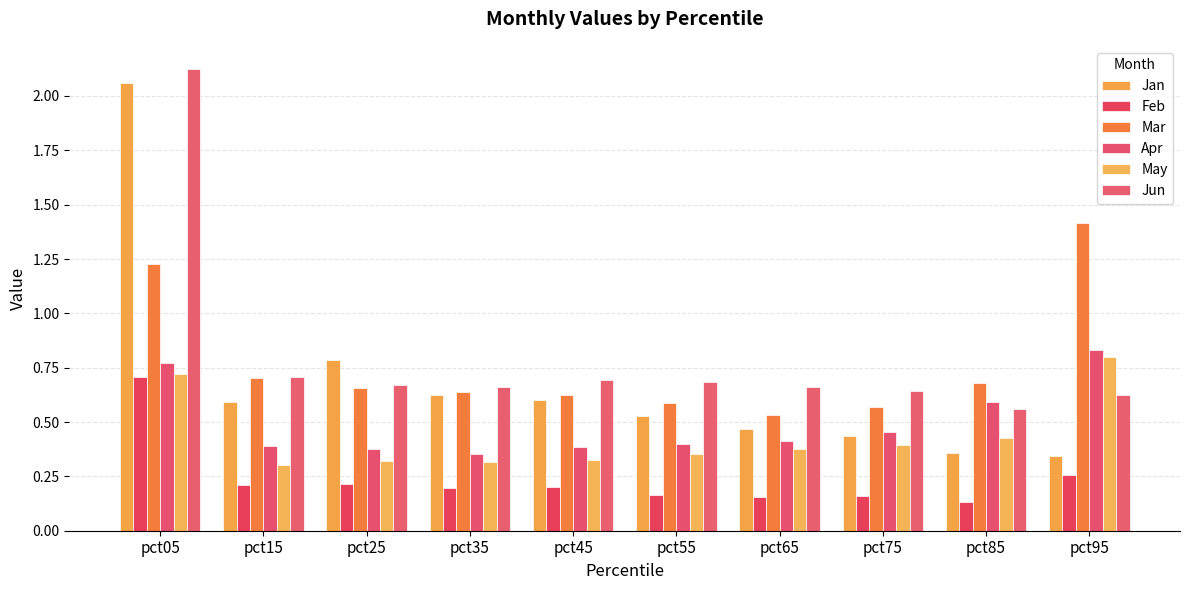

Reading right to left, transcribe all the data shown in this chart.

Jan: pct95=0.3	pct85=0.4	pct75=0.4	pct65=0.5	pct55=0.5	pct45=0.6	pct35=0.6	pct25=0.8	pct15=0.6	pct05=2.1
Feb: pct95=0.3	pct85=0.1	pct75=0.2	pct65=0.2	pct55=0.2	pct45=0.2	pct35=0.2	pct25=0.2	pct15=0.2	pct05=0.7
Mar: pct95=1.4	pct85=0.7	pct75=0.6	pct65=0.5	pct55=0.6	pct45=0.6	pct35=0.6	pct25=0.7	pct15=0.7	pct05=1.2
Apr: pct95=0.8	pct85=0.6	pct75=0.5	pct65=0.4	pct55=0.4	pct45=0.4	pct35=0.4	pct25=0.4	pct15=0.4	pct05=0.8
May: pct95=0.8	pct85=0.4	pct75=0.4	pct65=0.4	pct55=0.4	pct45=0.3	pct35=0.3	pct25=0.3	pct15=0.3	pct05=0.7
Jun: pct95=0.6	pct85=0.6	pct75=0.6	pct65=0.7	pct55=0.7	pct45=0.7	pct35=0.7	pct25=0.7	pct15=0.7	pct05=2.1